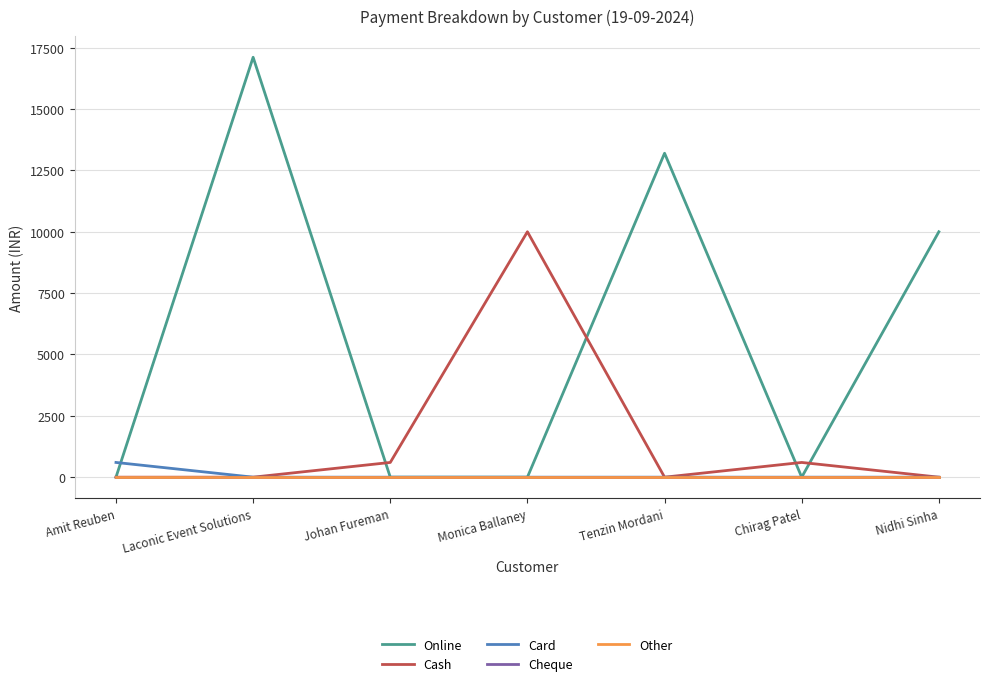

Which has a higher value, Tenzin Mordani or Nidhi Sinha?

Tenzin Mordani